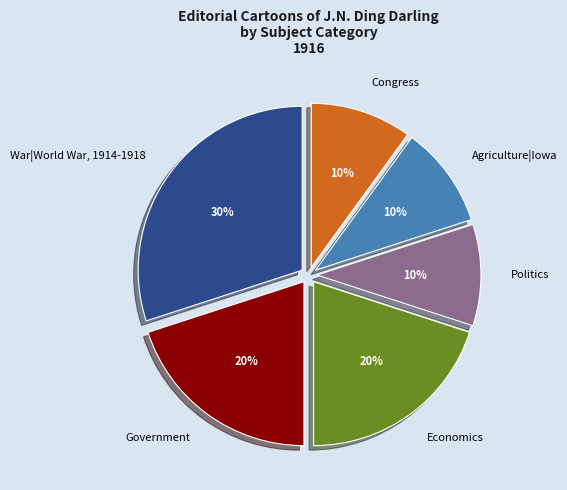

What is the largest slice in the pie chart?

War|World War, 1914-1918